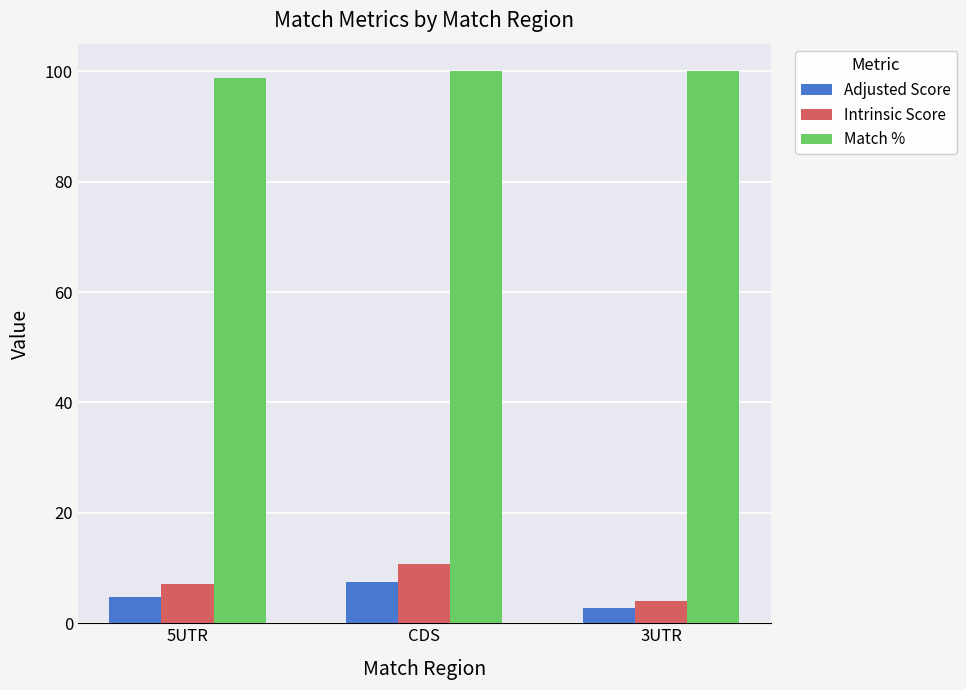

What is the minimum value shown in the chart?

2.8